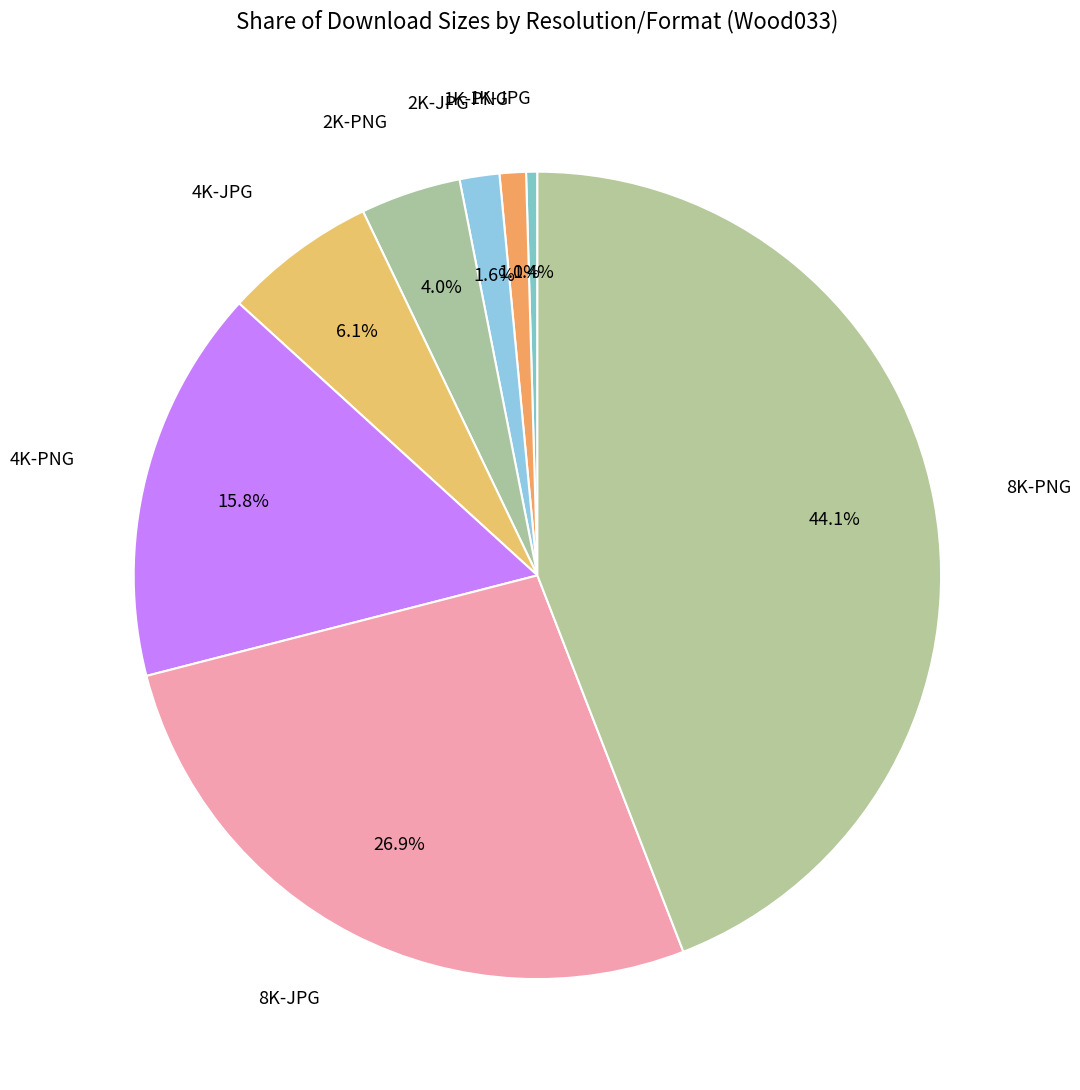

To the nearest percent, what portion does 2K-PNG represent?

4%